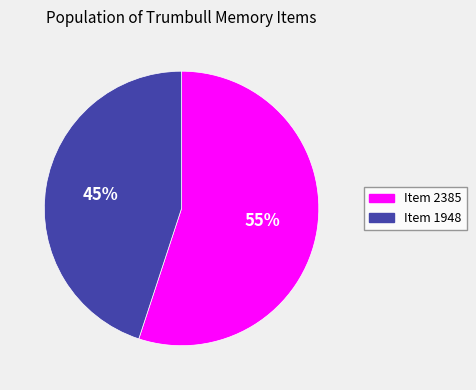

How many segments does this pie chart have?

2